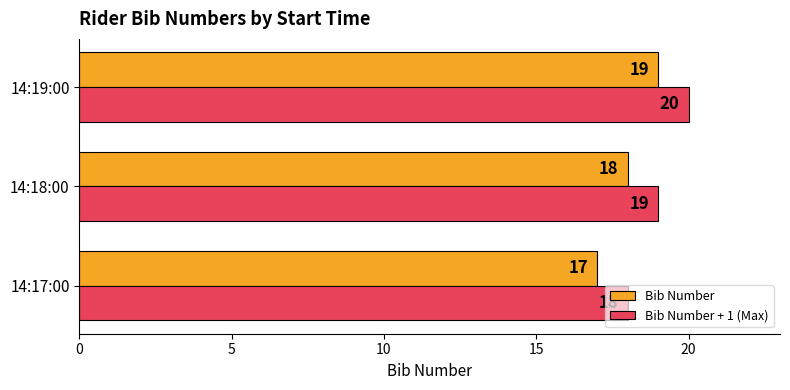

Count the Bib Number + 1 (Max) values in the range 18 to 20.

3